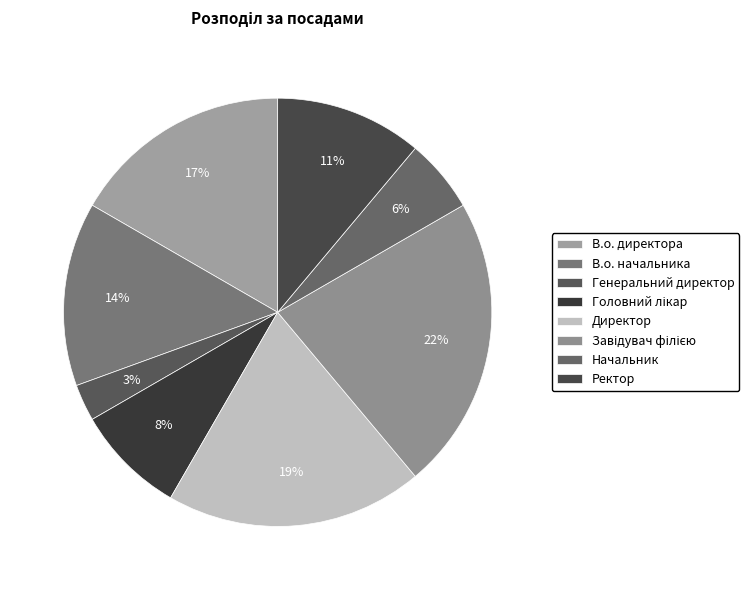

To the nearest percent, what percentage of the pie is В.о. директора?

17%